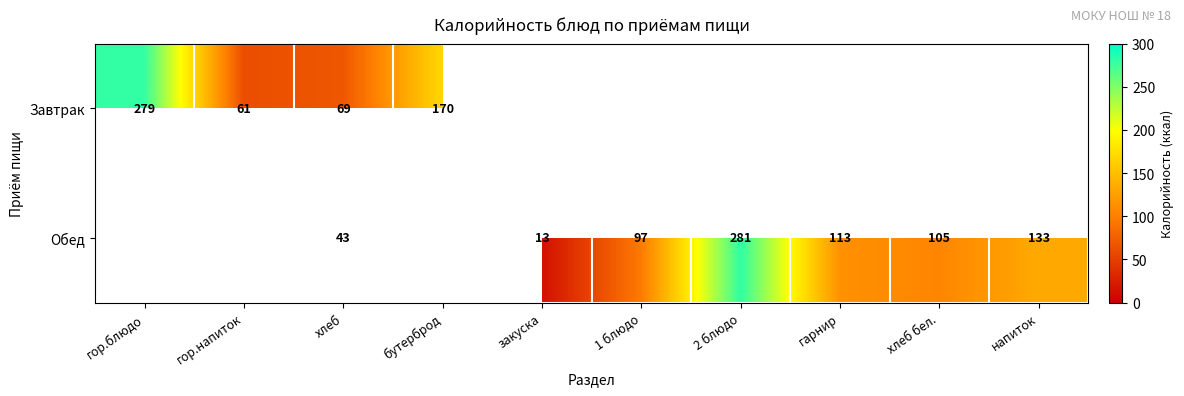

How many series are shown in this chart?

2